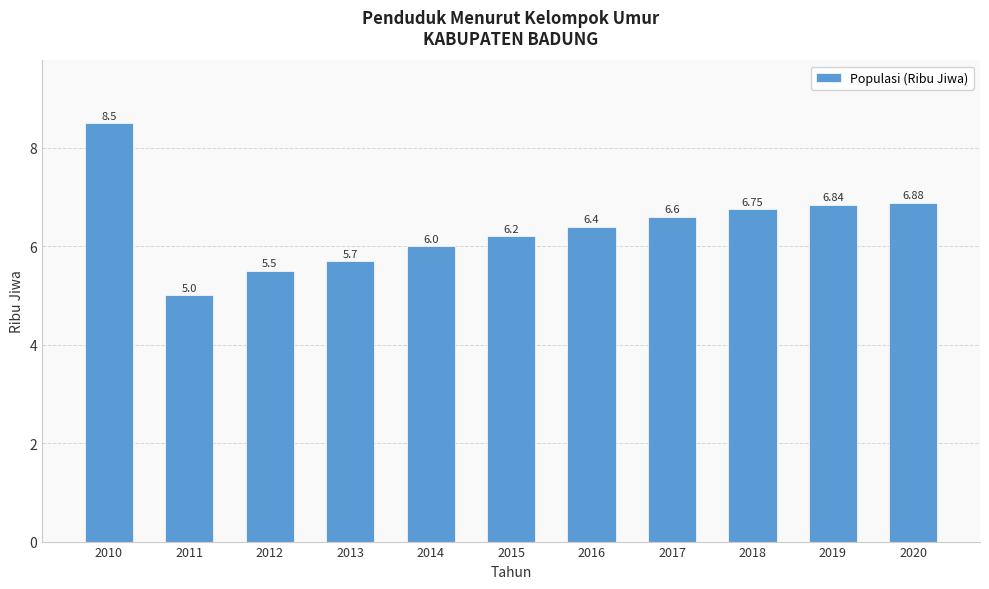

What is the change in value from 2014 to 2015?

+0.2